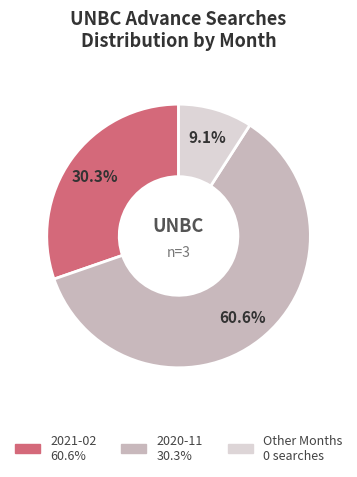

How many segments does this pie chart have?

3